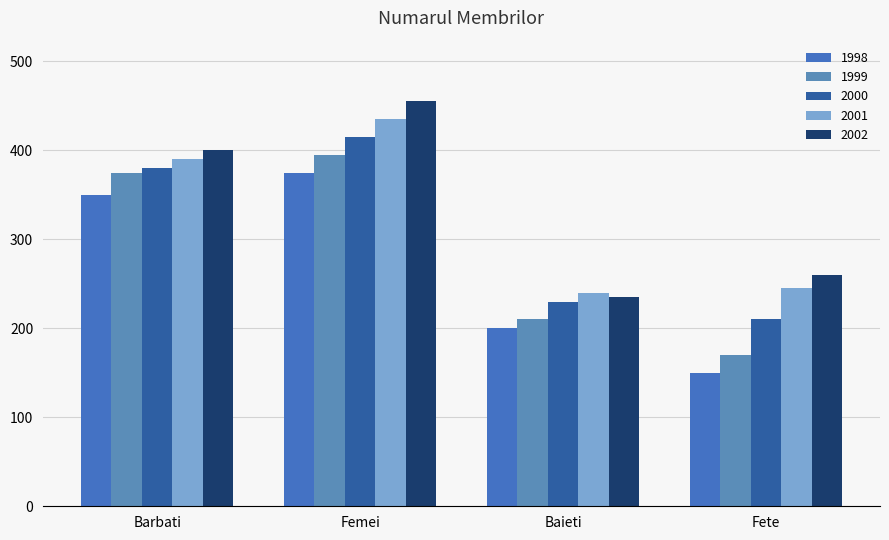

Is the value of 2000 at Baieti greater than the value of 1999 at Barbati?

No